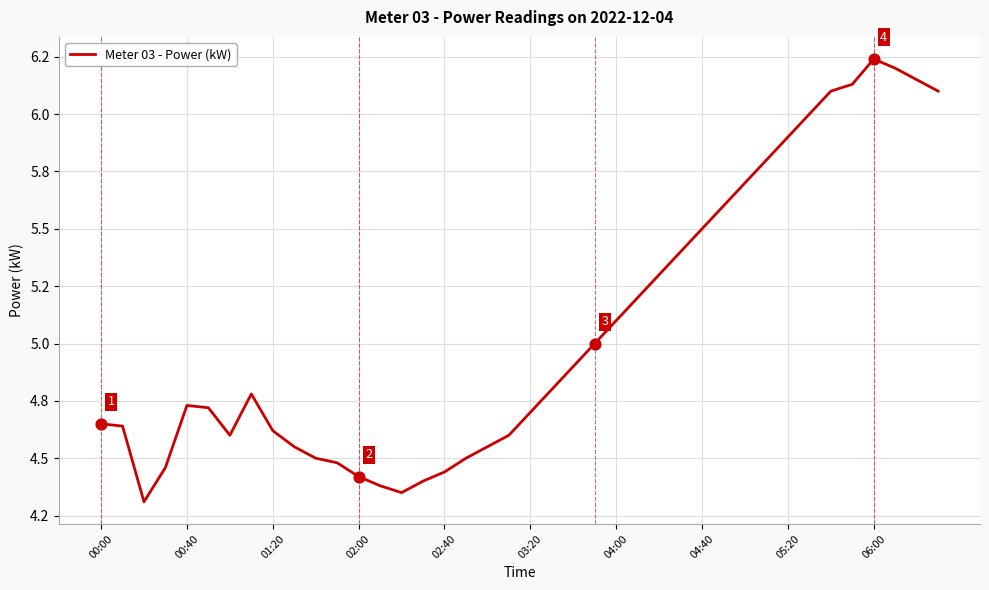

Does the chart have visible grid lines?

Yes